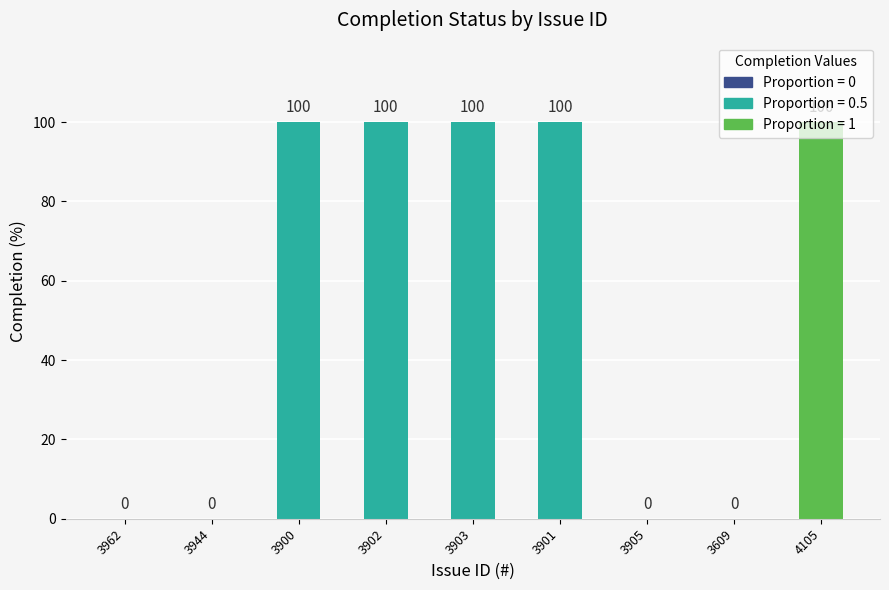

What is the greatest value displayed?

100